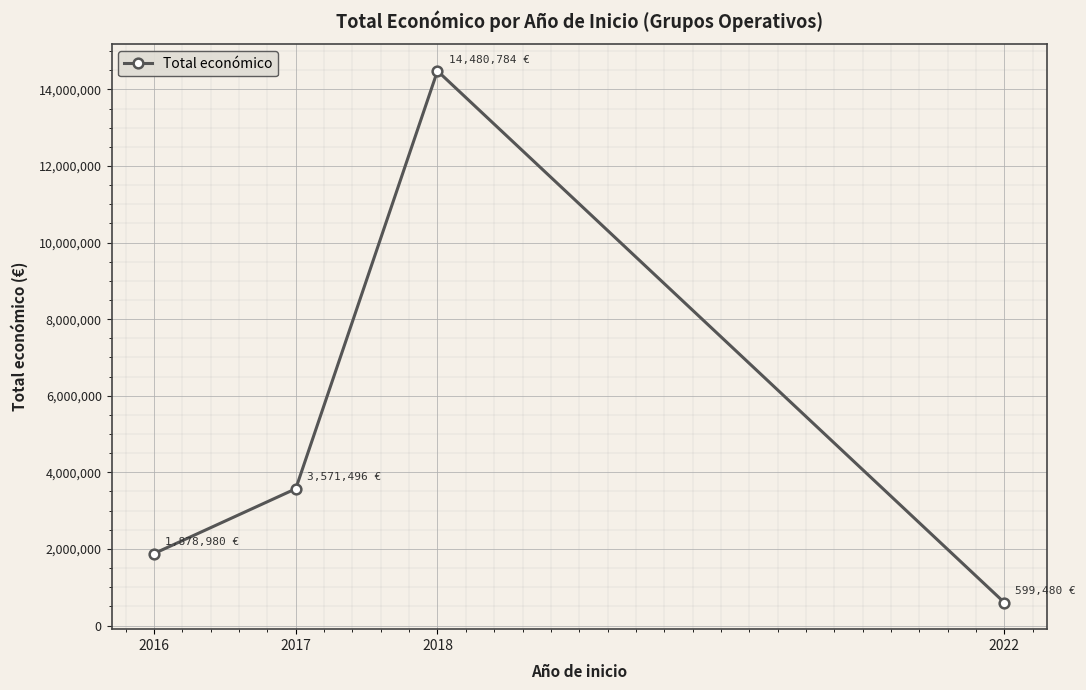

Reading left to right, list all the values displayed in this chart.

1878980	3571496	14480784	599480